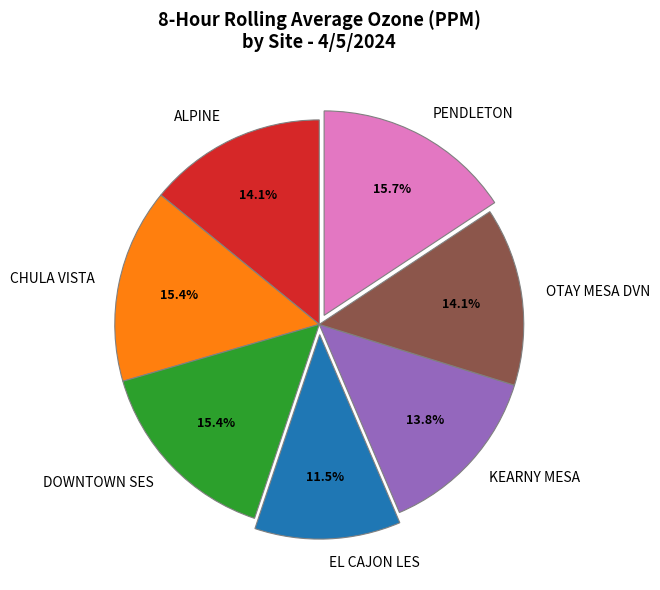

Count the number of slices in the pie.

7